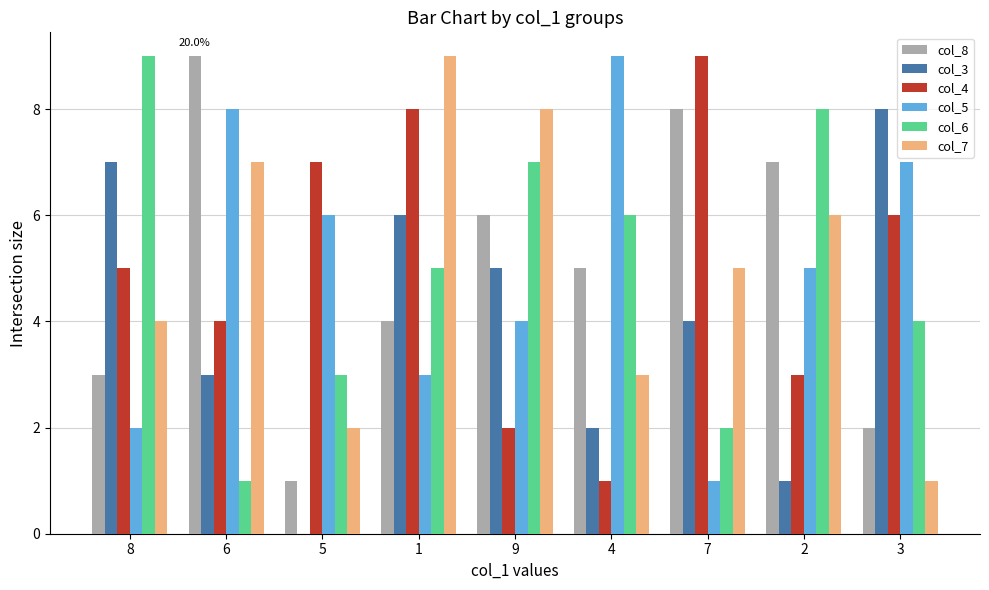

Is the value of col_7 at 4 greater than the value of col_5 at 6?

No